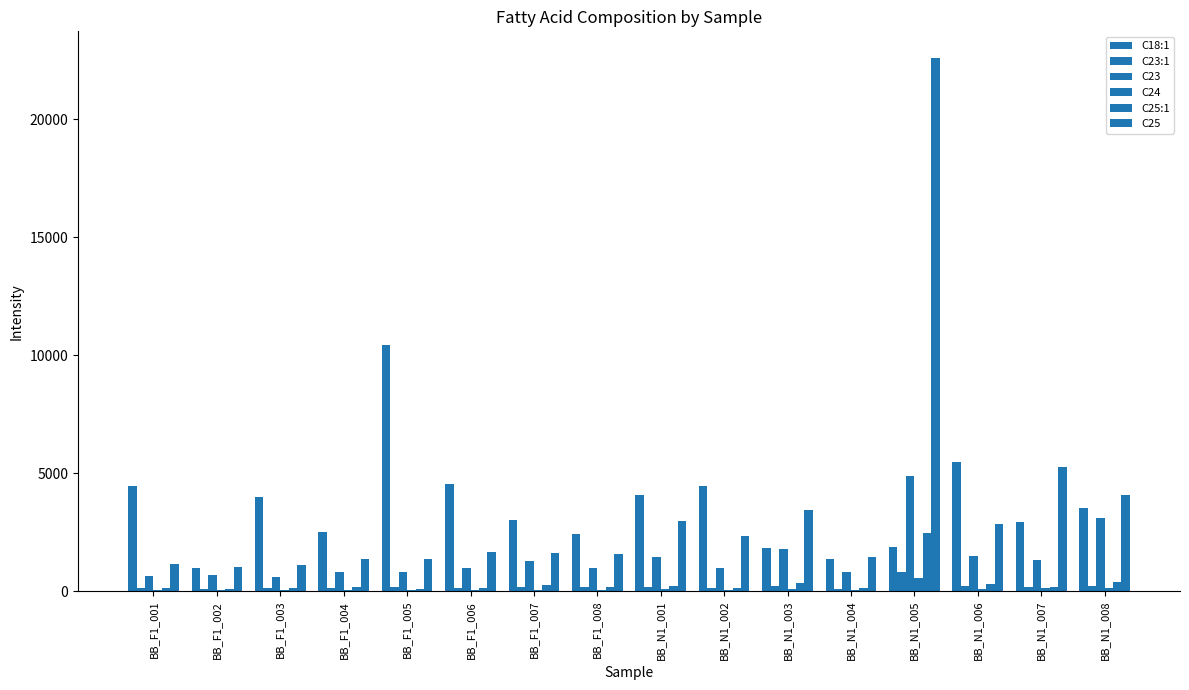

The value of C18:1 at BB_N1_002 is 4440.1. True or false?

True